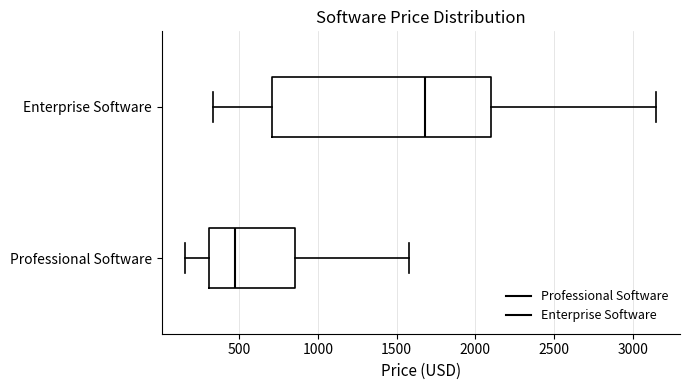

Which box's median line is the furthest to the left?

Professional Software